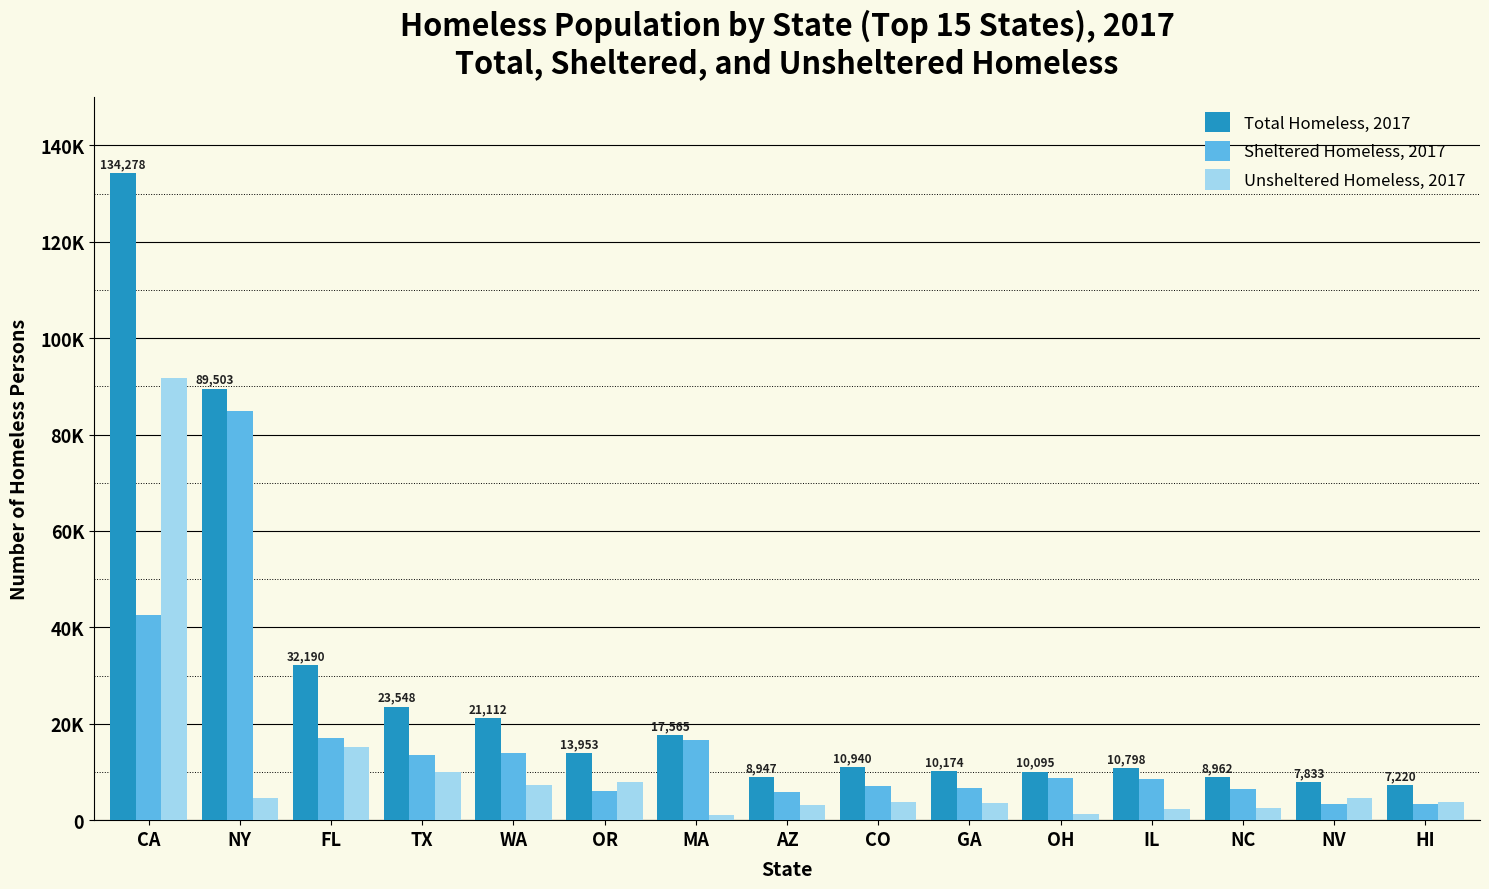

At which label does Total Homeless, 2017 first exceed 10940?

CA